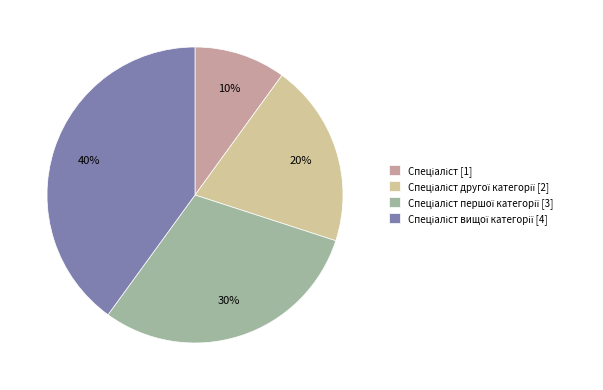

How many segments does this pie chart have?

4